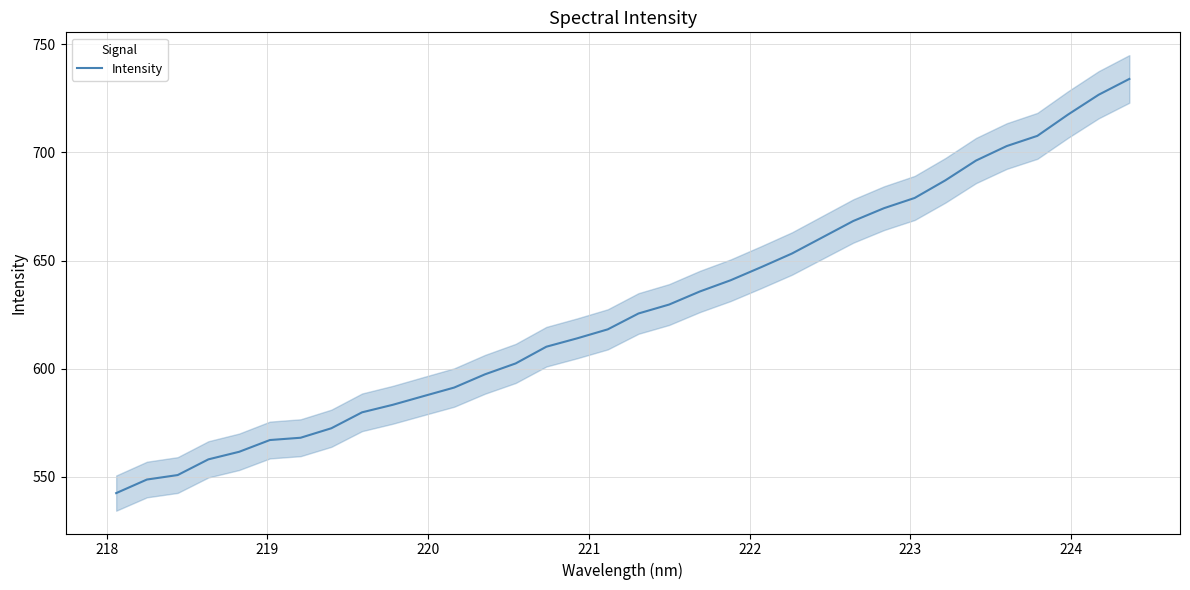

What is the value of the 18th point from the left?

625.5